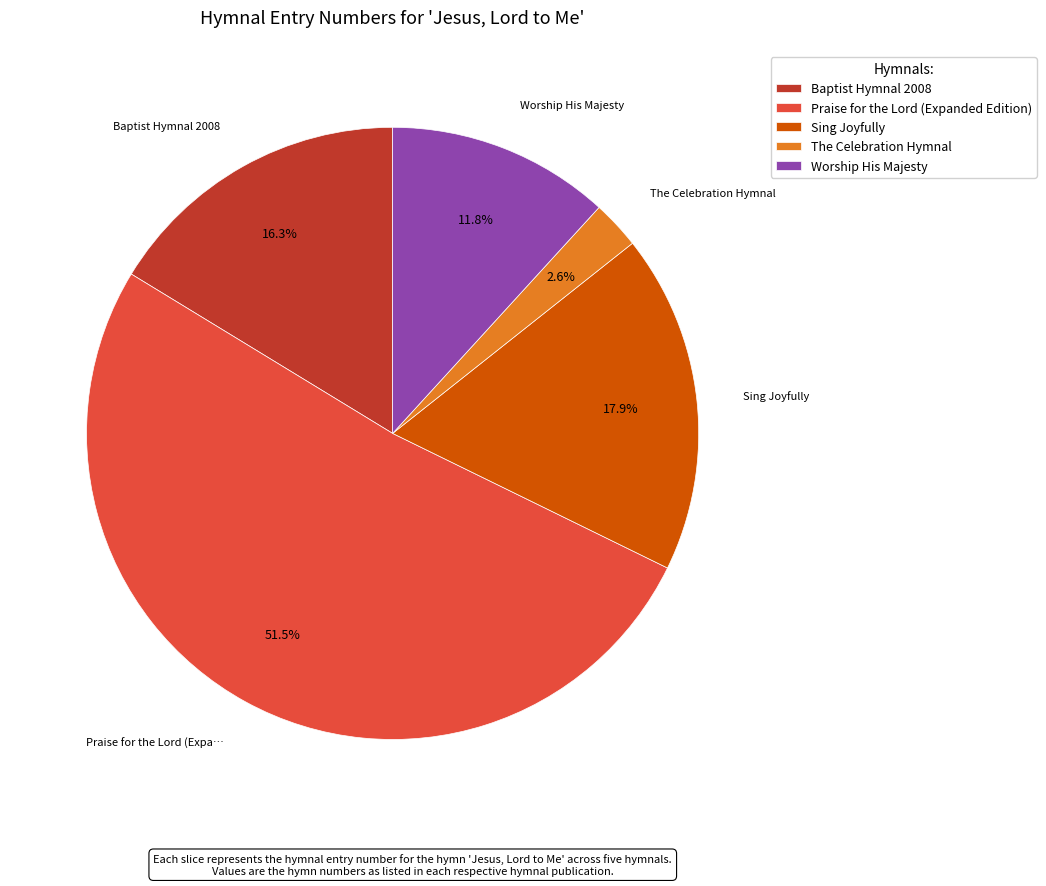

To the nearest percent, what is the average slice percentage?

20%